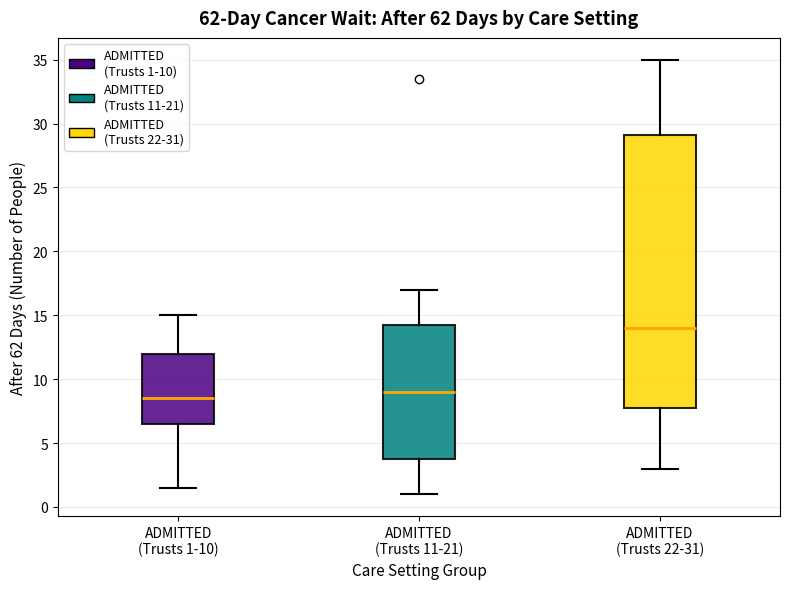

Where does the median line of the box for ADMITTED (Trusts 11-21) sit on the y-axis? The values are not printed on the chart, so give them approximately, as read against the axis.

9.0